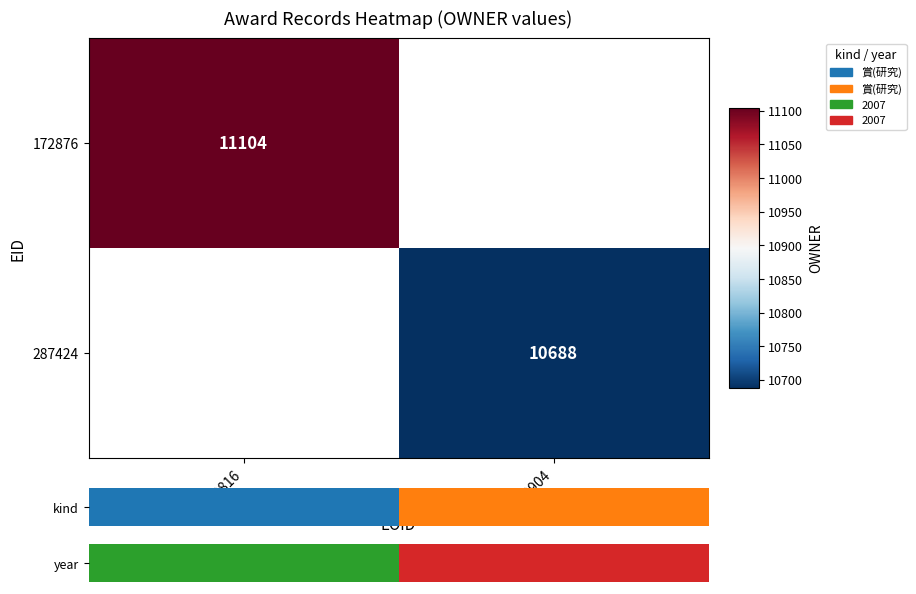

The 287424 series shows 4642 at 752904. True or false?

False